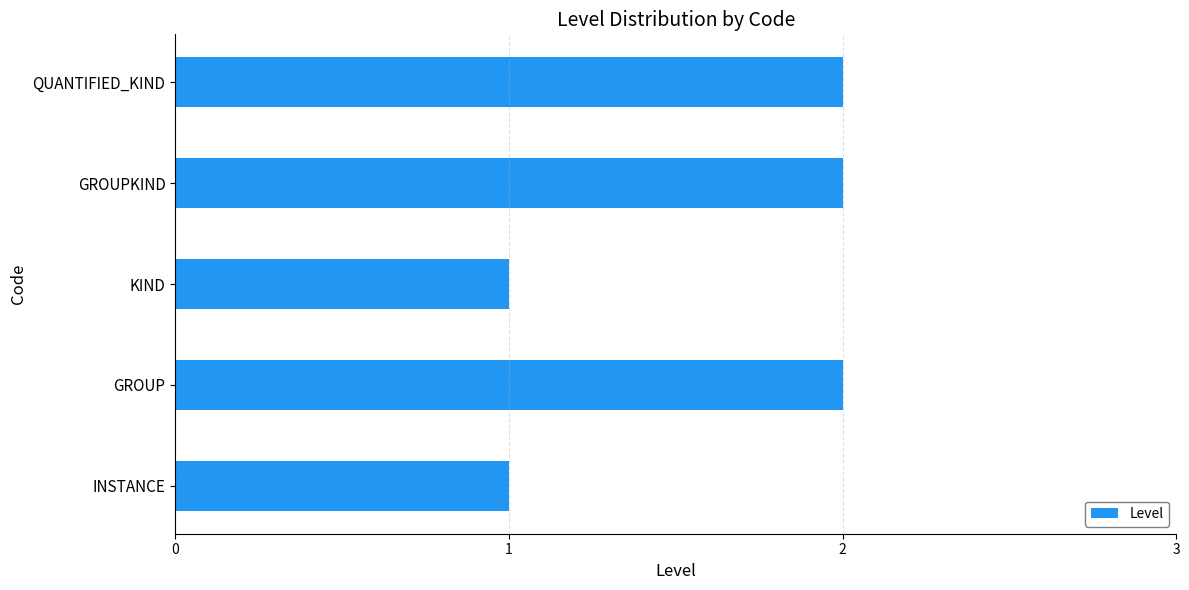

Is it true that the value at INSTANCE is 2?

False